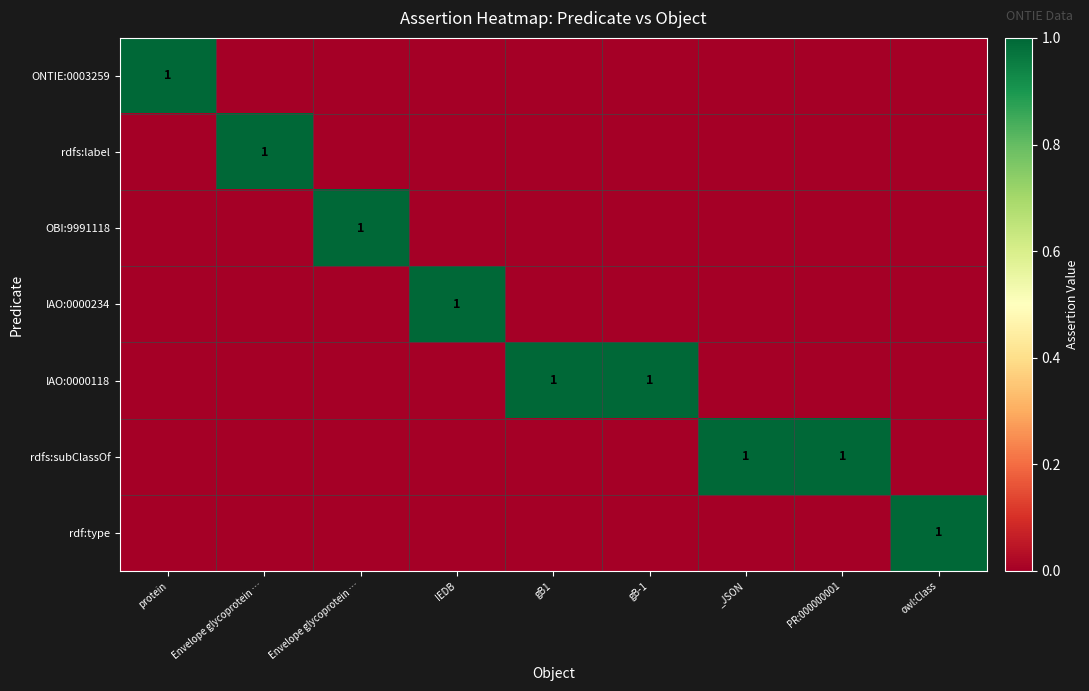

Rank the categories by rdf:type value from highest to lowest.

owl:Class, protein, Envelope glycoprotein …, Envelope glycoprotein …, IEDB, gB1, gB-1, _JSON, PR:000000001